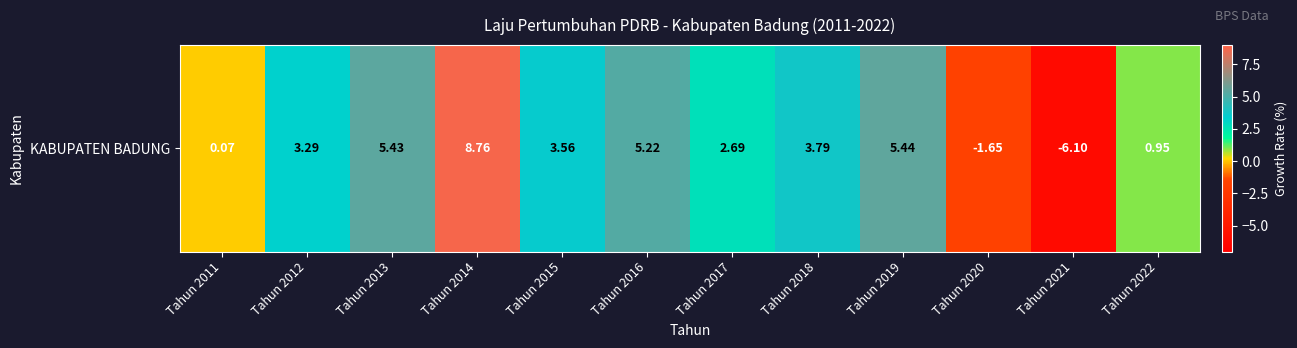

How many positive values are there?

10